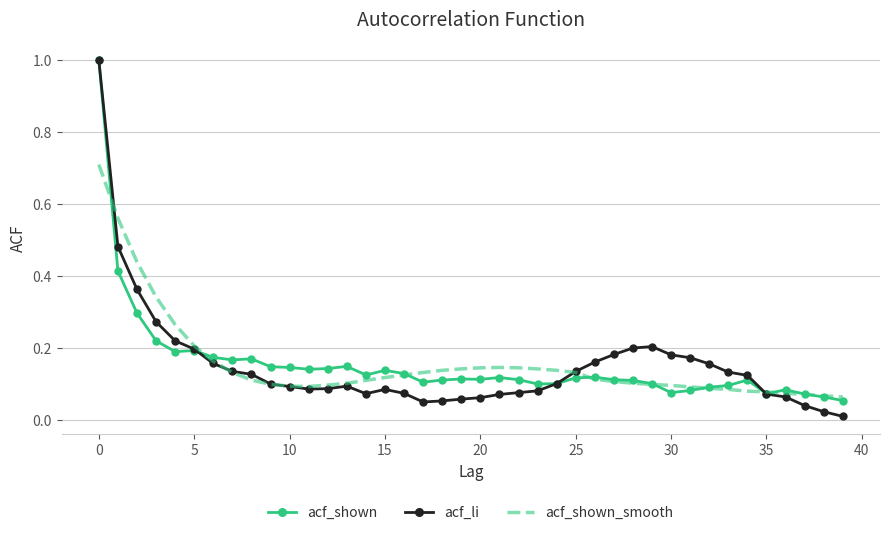

After their last crossing, which series has the higher values: acf_li or acf_shown?

acf_shown